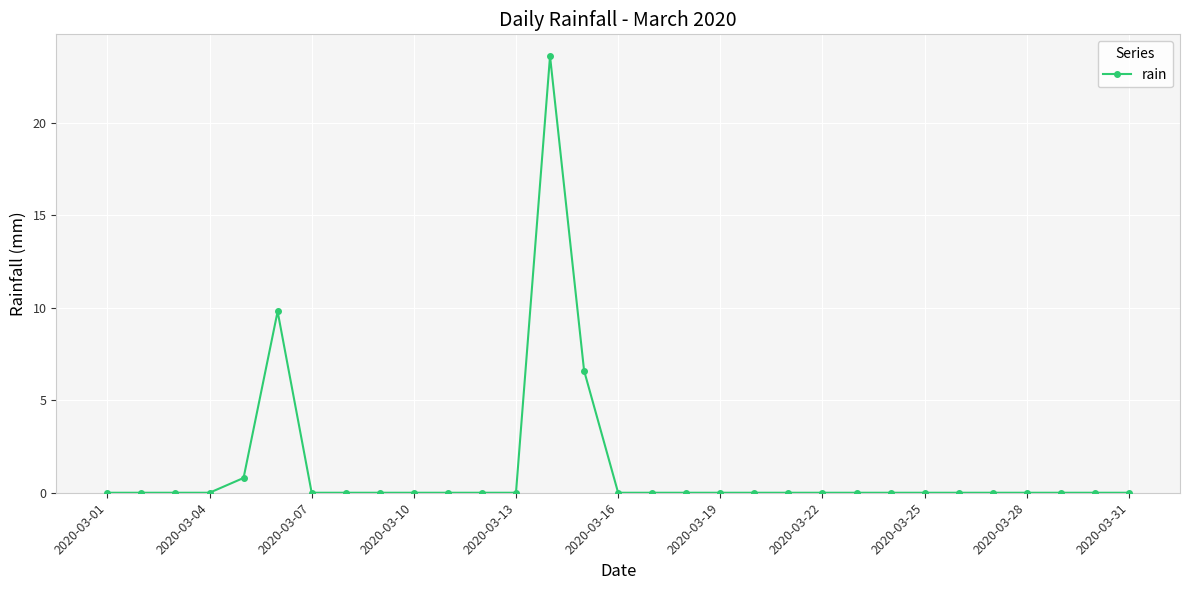

How many lines are shown in the chart?

1